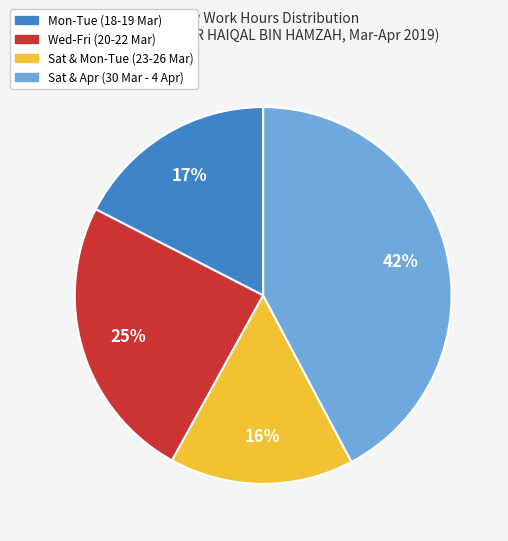

To the nearest percent, what is the difference between the largest and smallest slice percentages?

26%